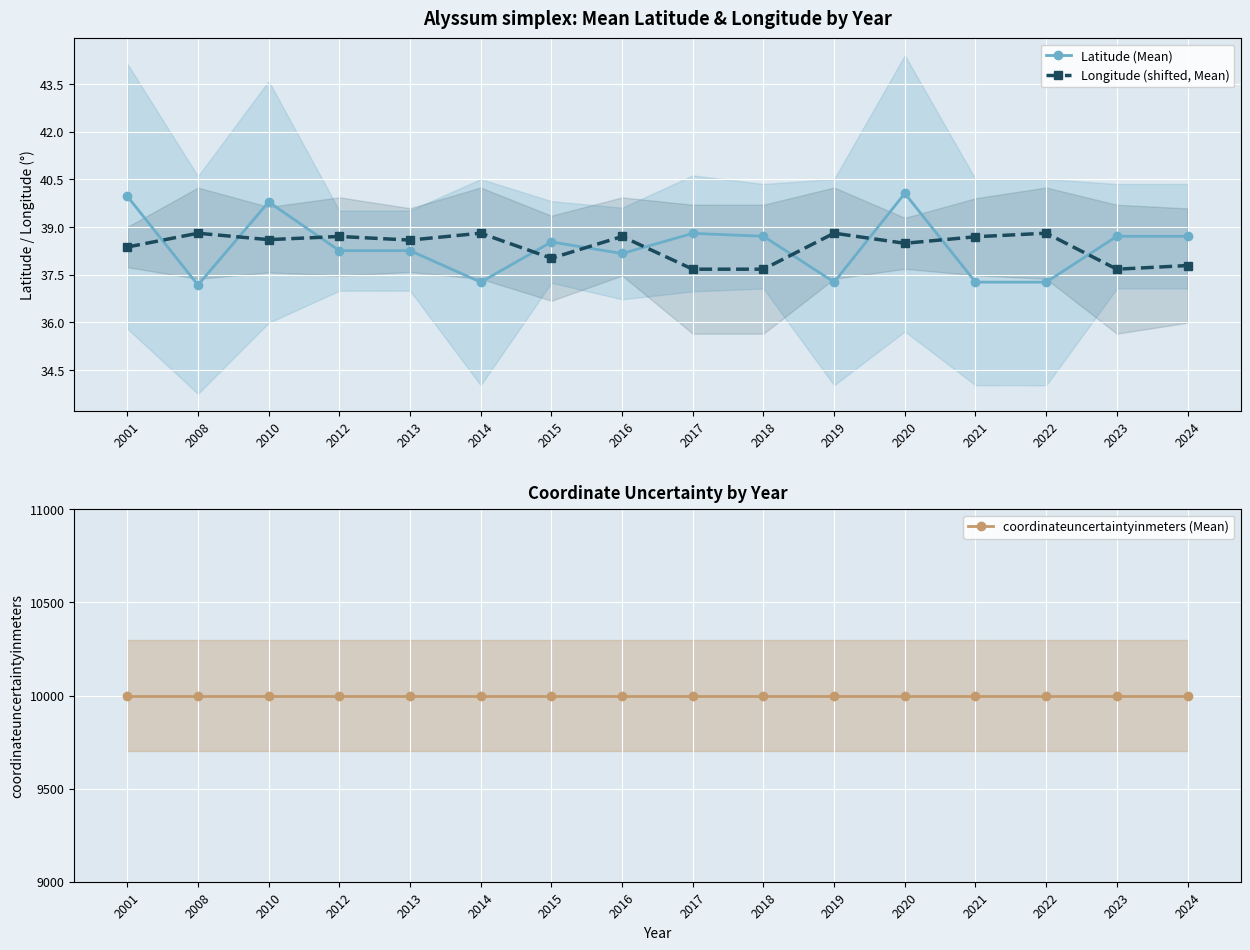

What is the average value of the Longitude (shifted, Mean) series?

38.4